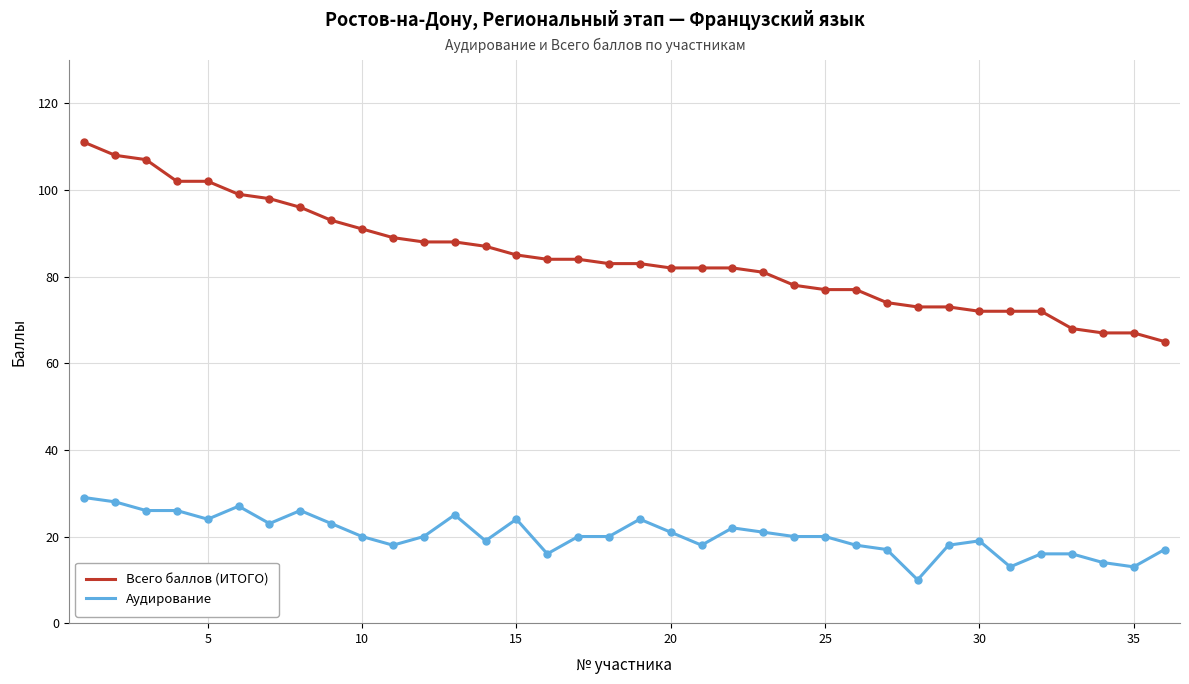

What are all the series names shown in the legend?

Всего баллов (ИТОГО), Аудирование